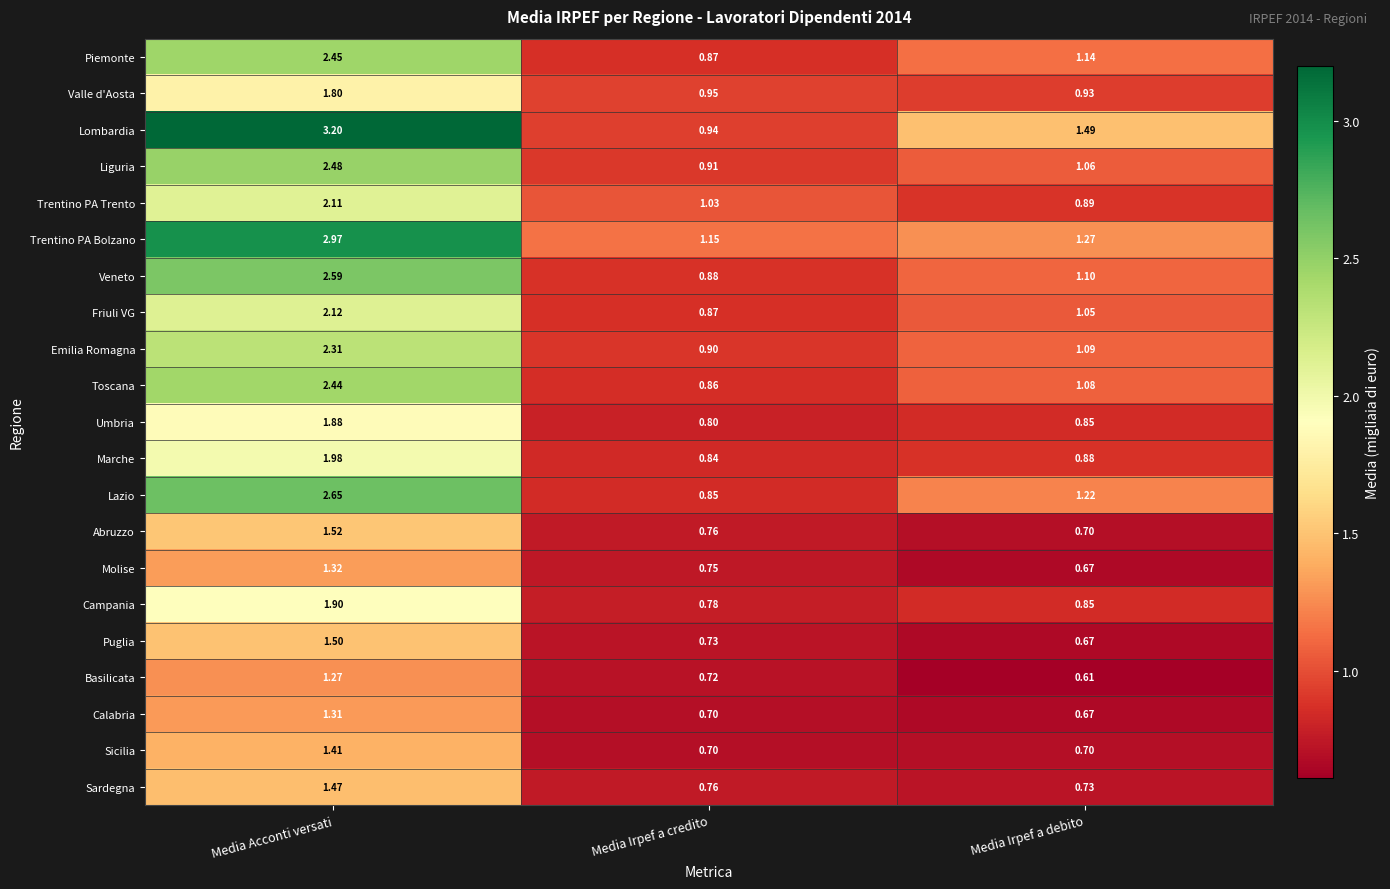

Which category has the highest value across all series?

Media Acconti versati